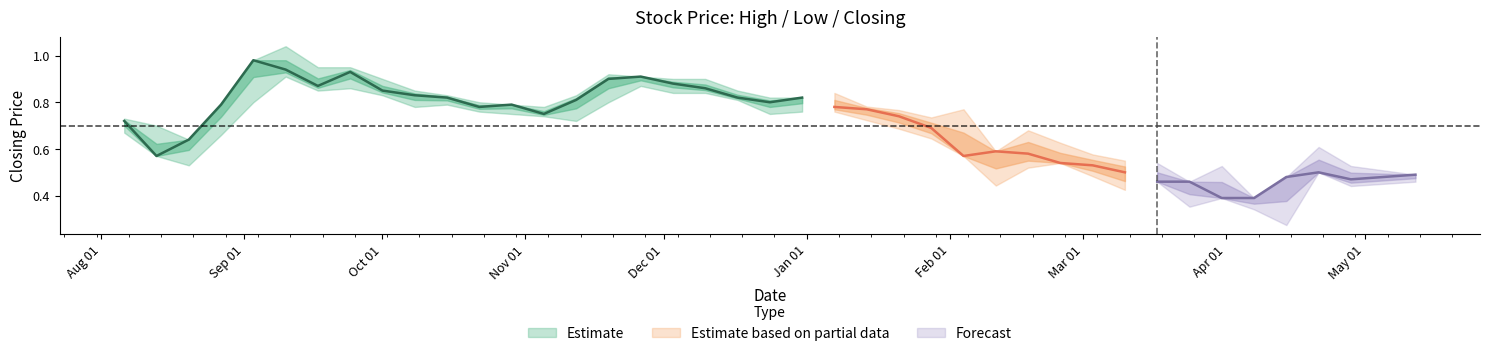

At how many categories does at least one series exceed 0?

40